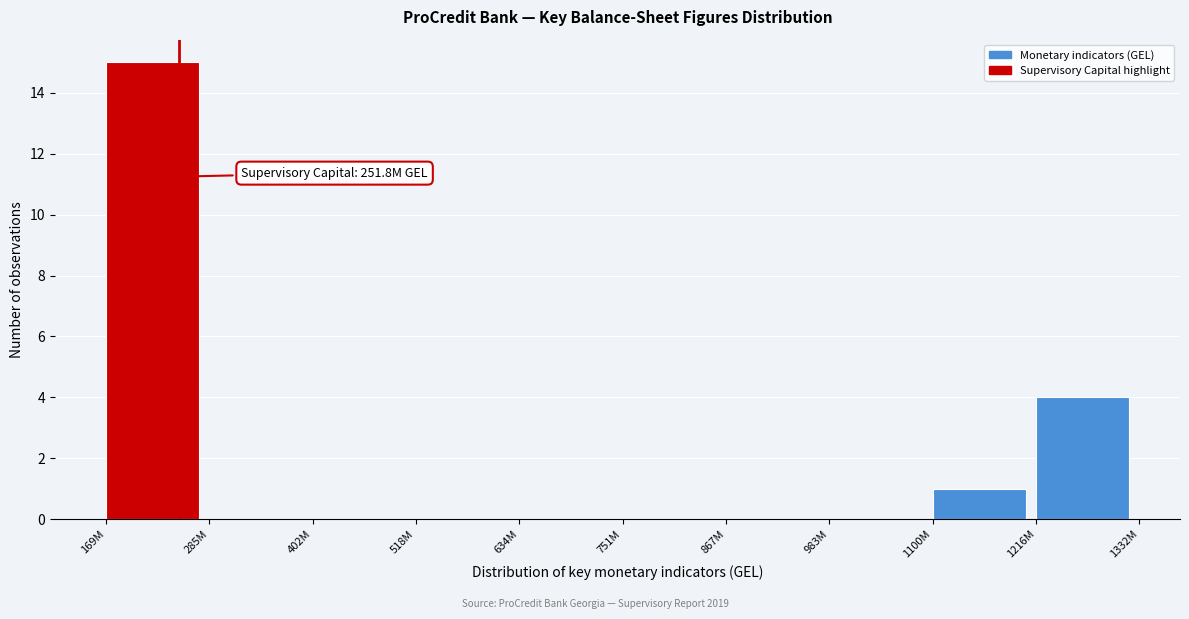

Reading left to right, list all the values displayed in this chart.

169M=15	285M=0	402M=0	518M=0	634M=0	751M=0	867M=0	983M=0	1100M=1	1216M=4